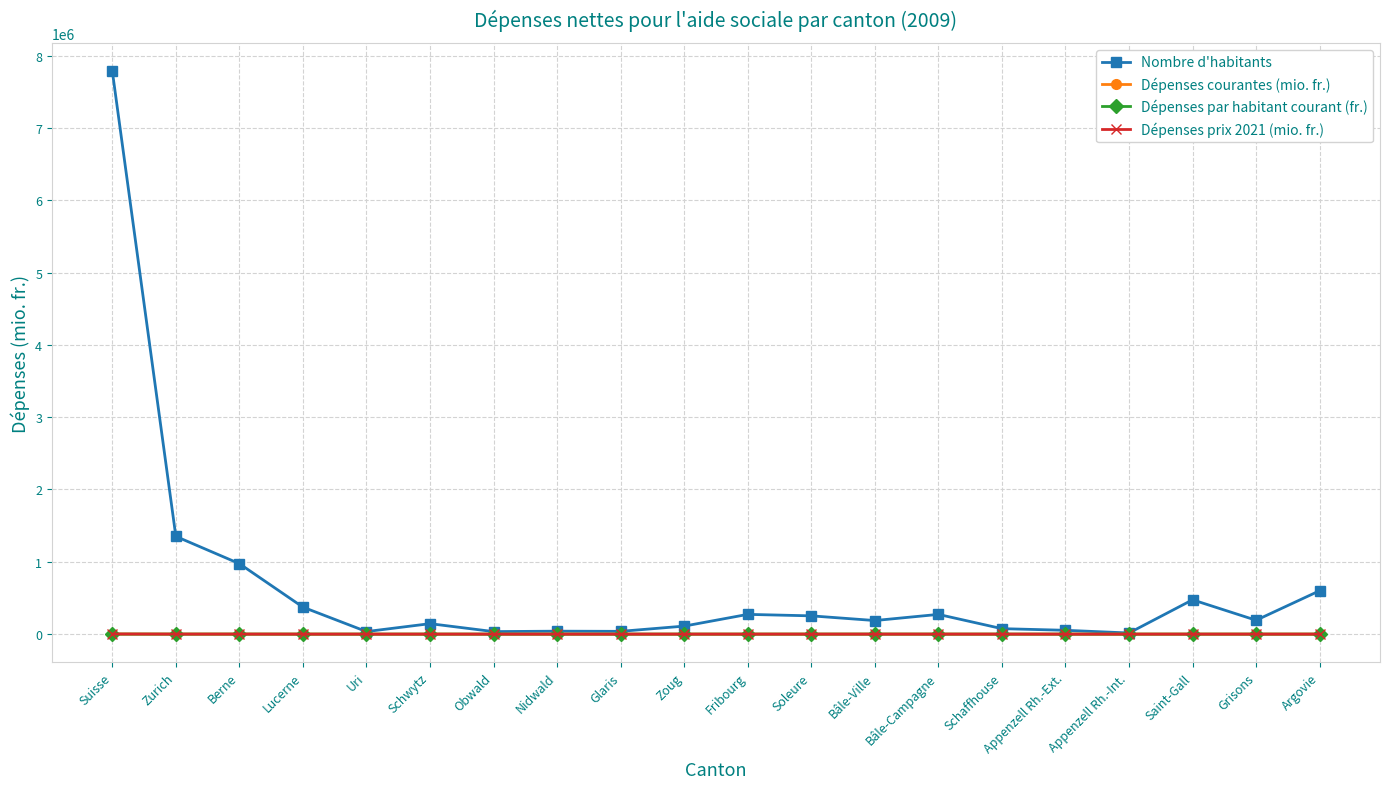

At which category does Nombre d'habitants reach its first local valley?

Uri